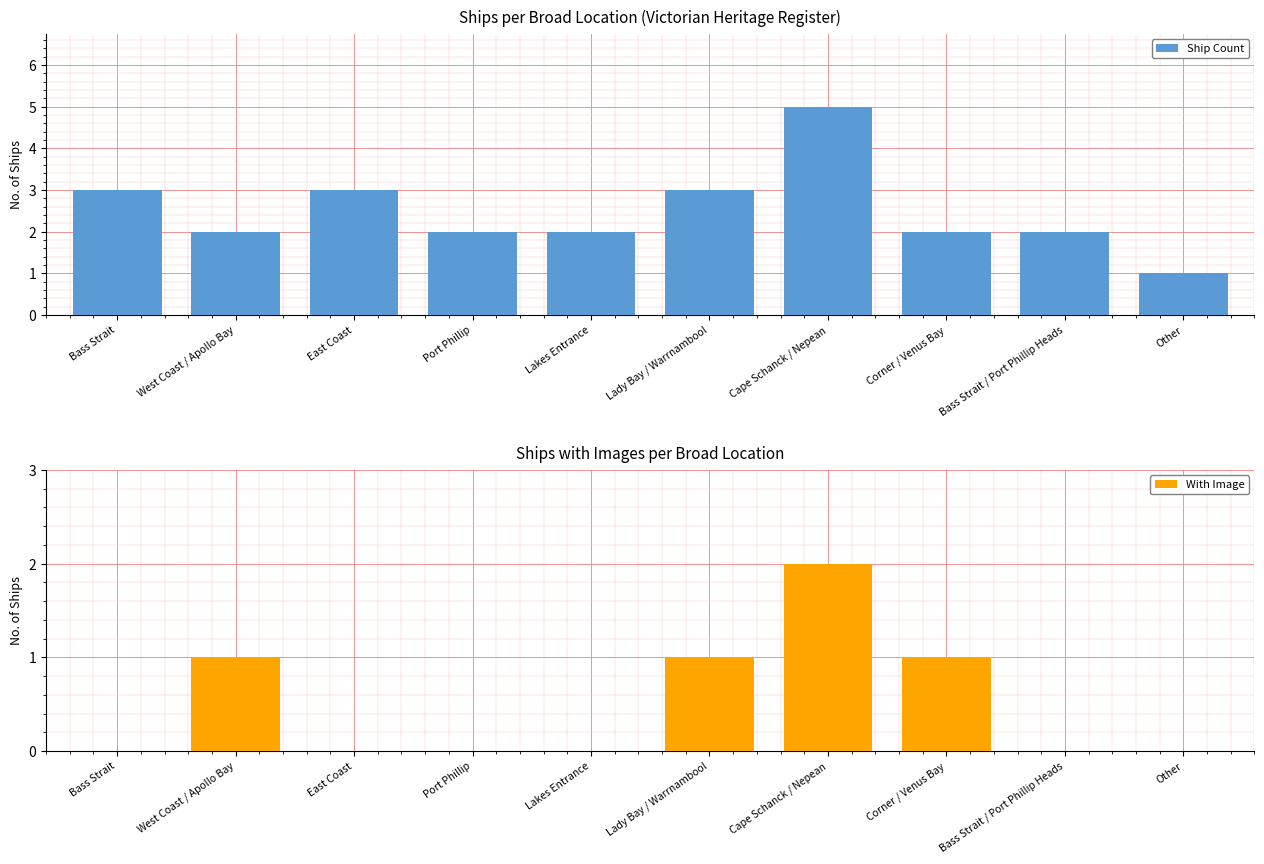

List the series in order of their overall mean, lowest first.

With Image, Ship Count